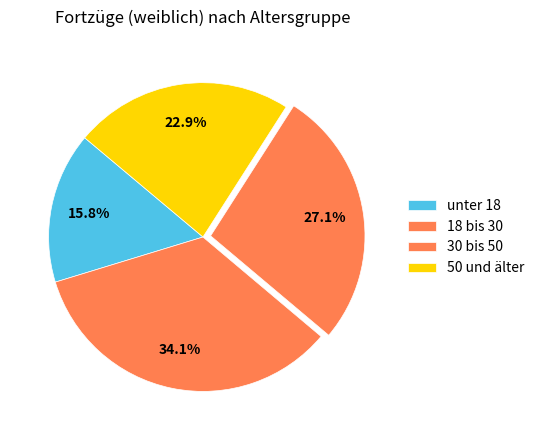

How many segments does this pie chart have?

4